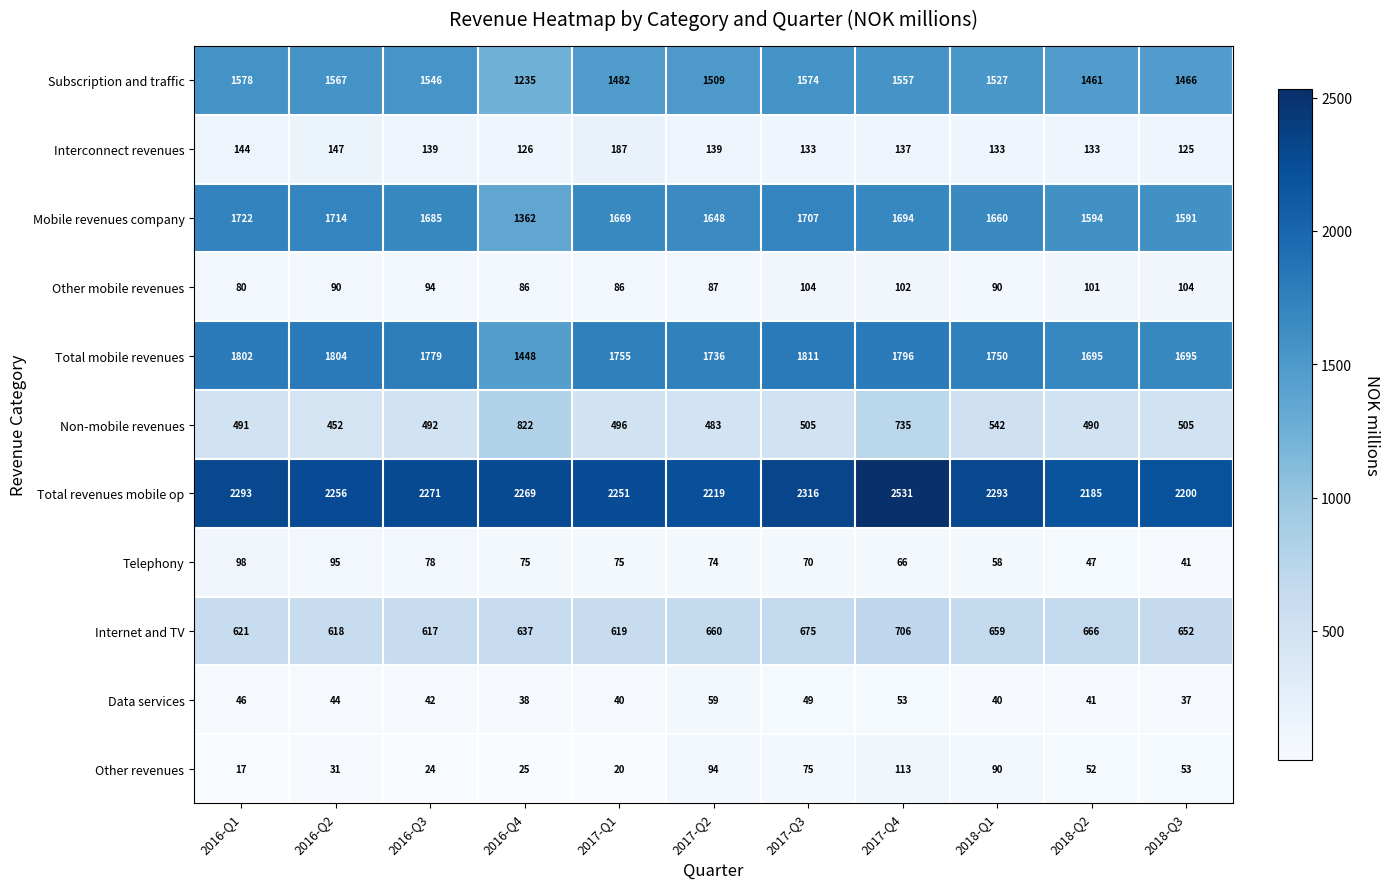

Where is Non-mobile revenues nearest to the value 637?

2018-Q1